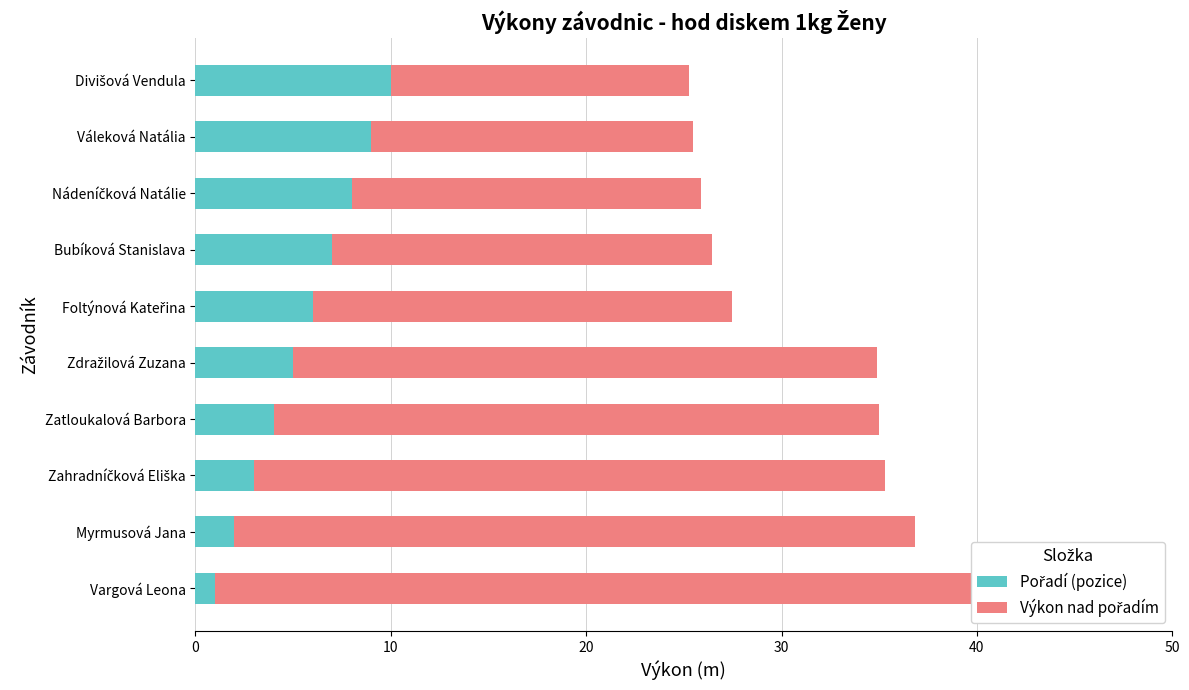

Count the number of data series in this chart.

2